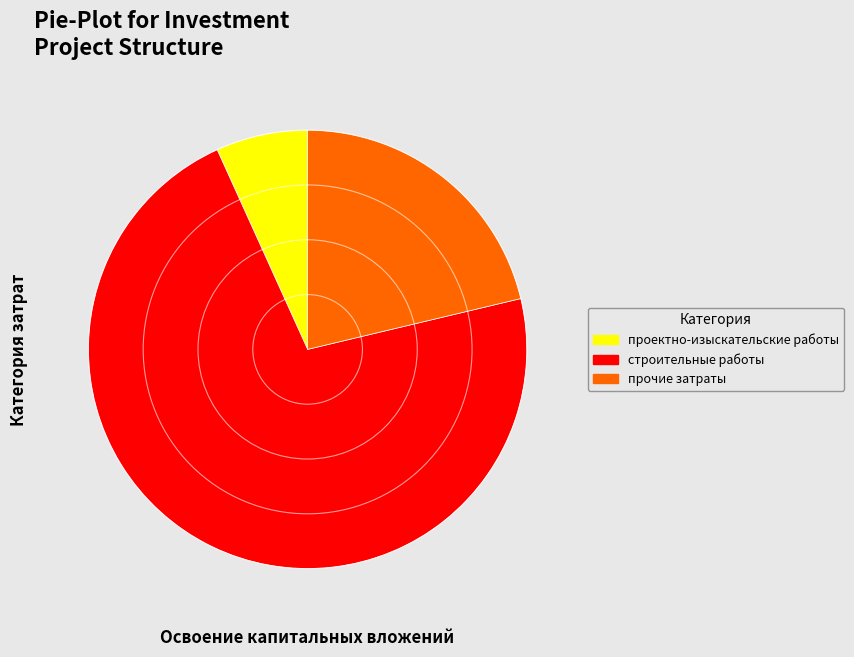

What is the ratio of the value at строительные работы to the value at прочие затраты?

3.4